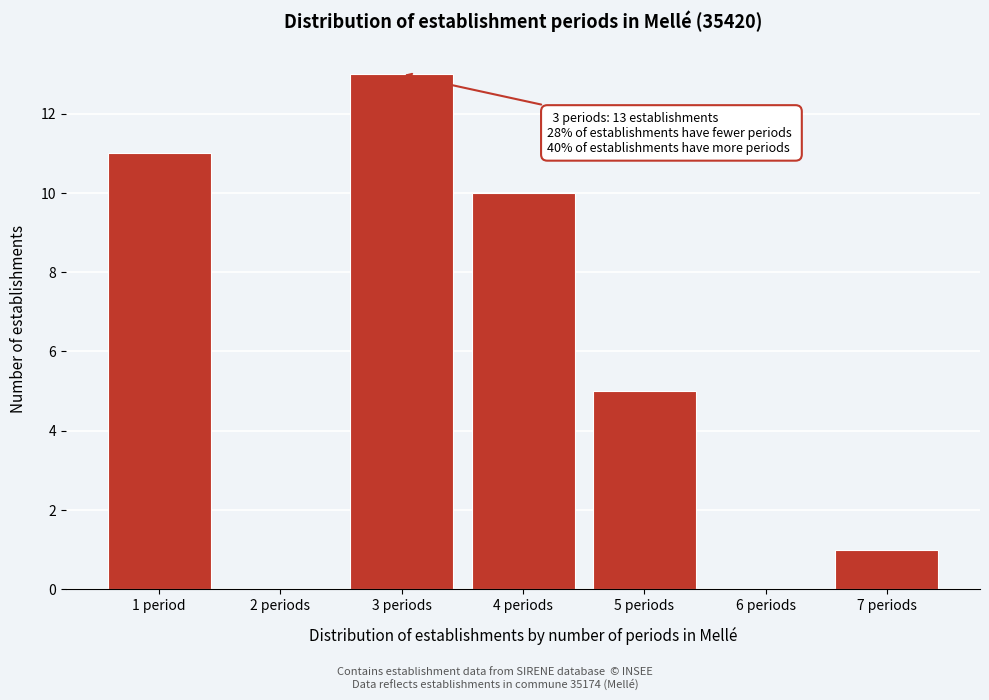

Reading left to right, list all the values displayed in this chart.

1 period=11	2 periods=0	3 periods=13	4 periods=10	5 periods=5	6 periods=0	7 periods=1